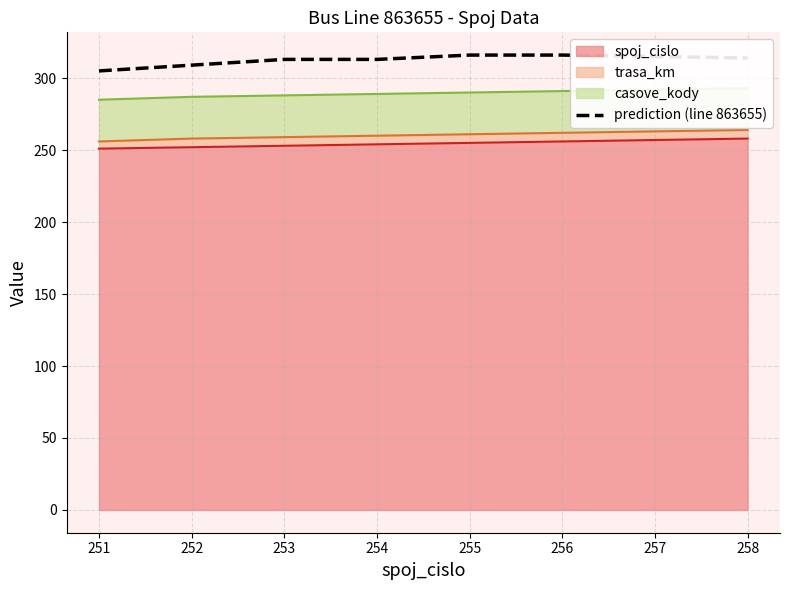

Rank the categories by value from highest to lowest.

255, 256, 257, 258, 253, 254, 252, 251